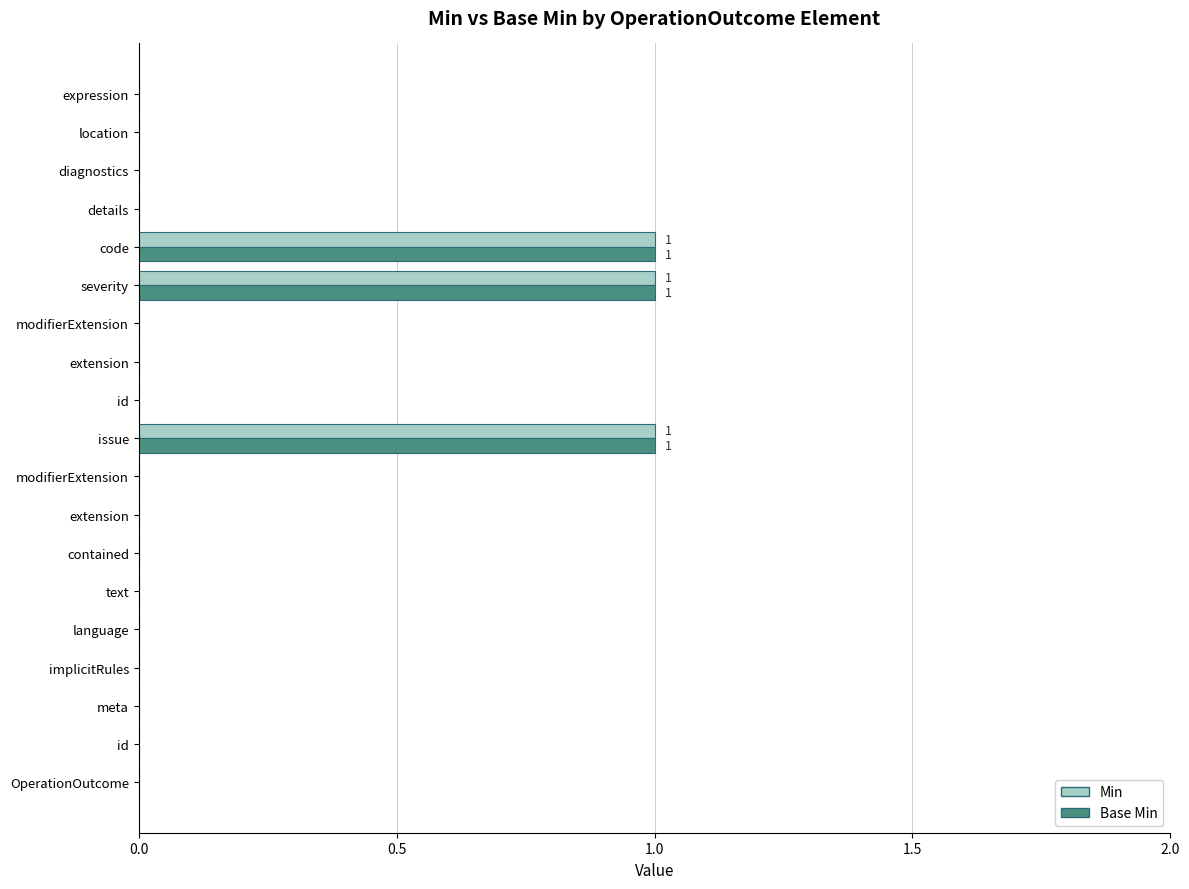

At how many categories does at least one series exceed 0?

3